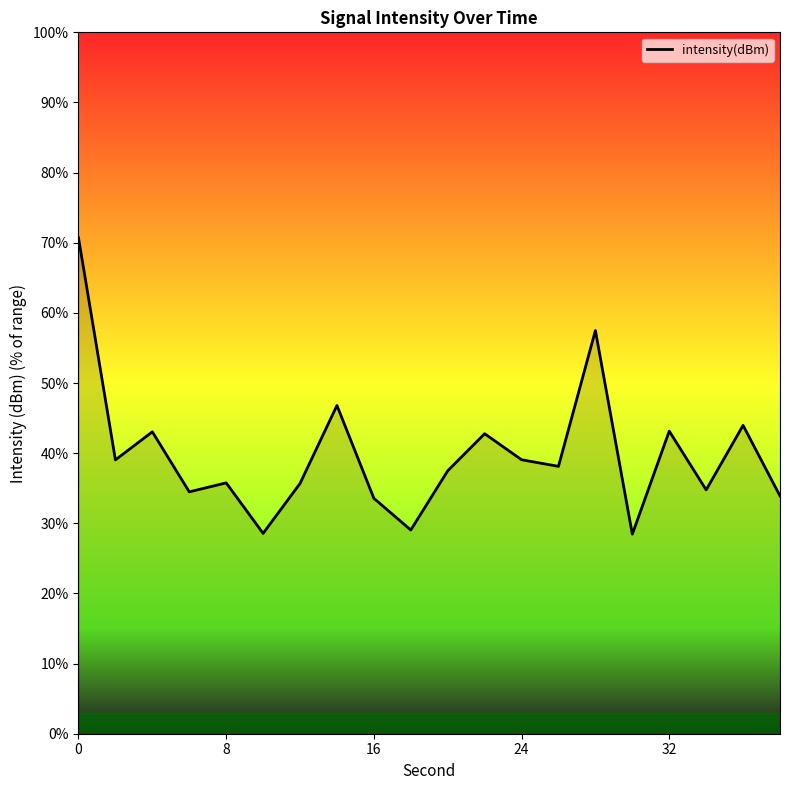

What is the maximum value shown in the chart?

70.7